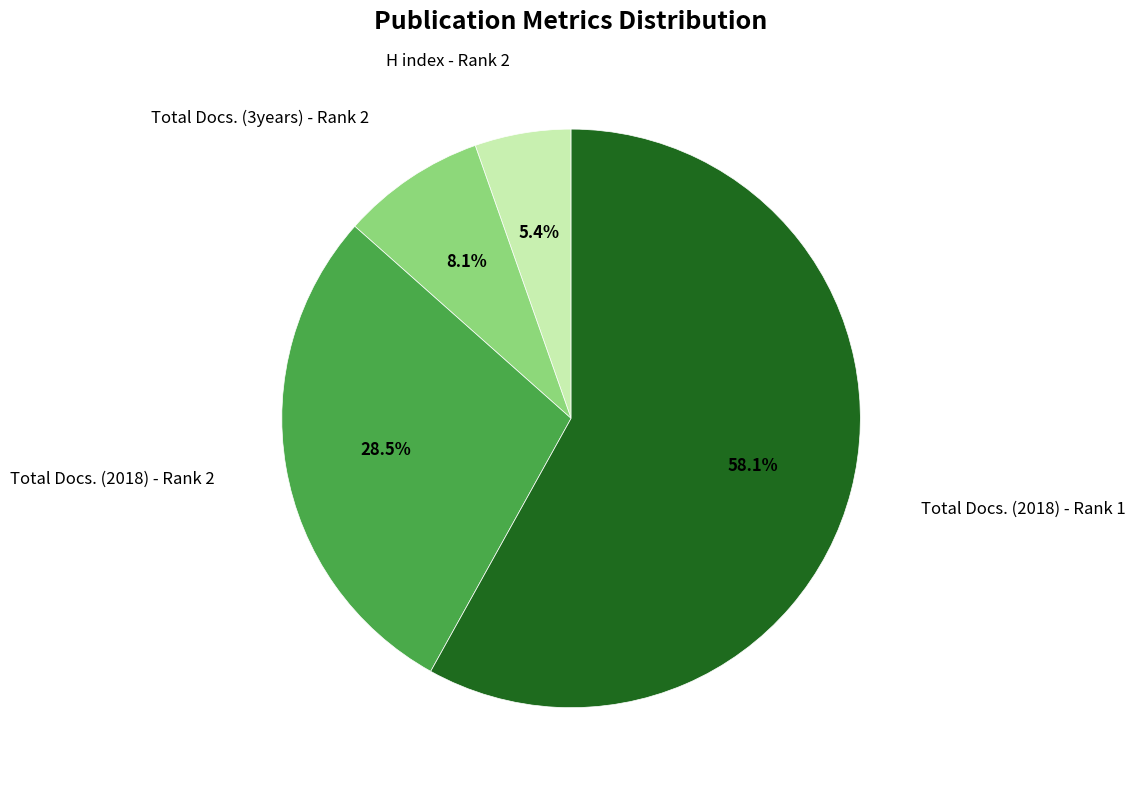

Count the number of slices in the pie.

4